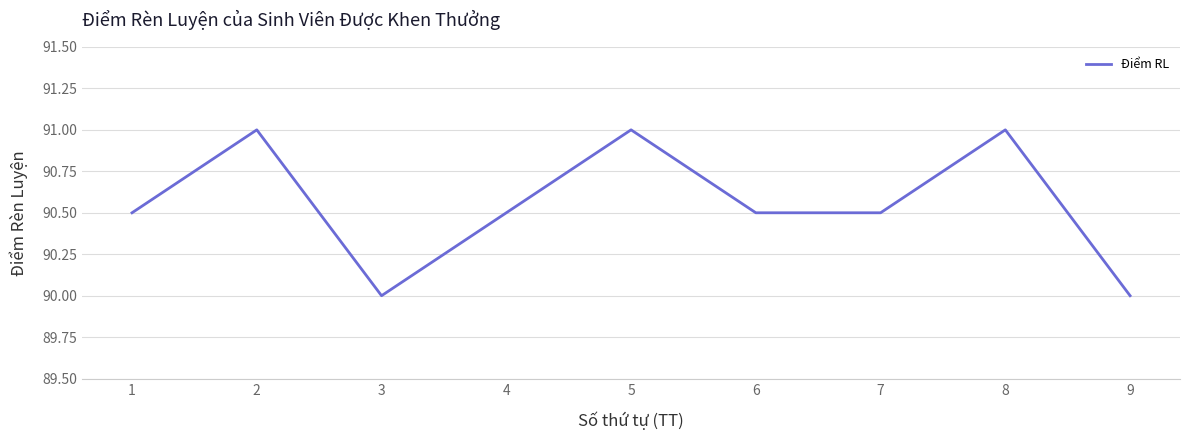

Is it true that the value at 9 is 136.2?

False